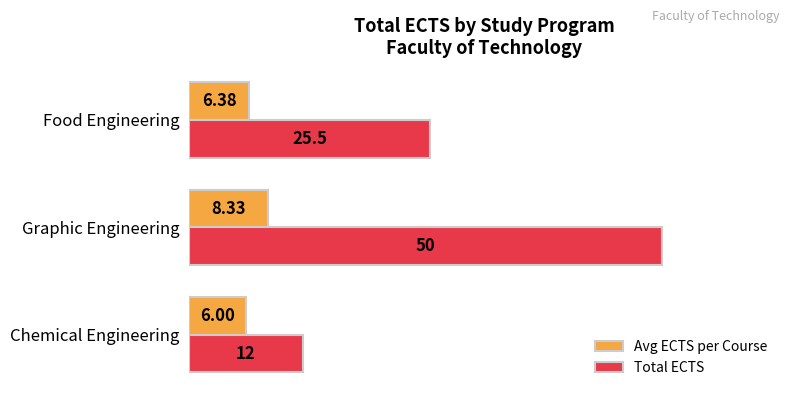

What is the smallest value displayed?

6.0